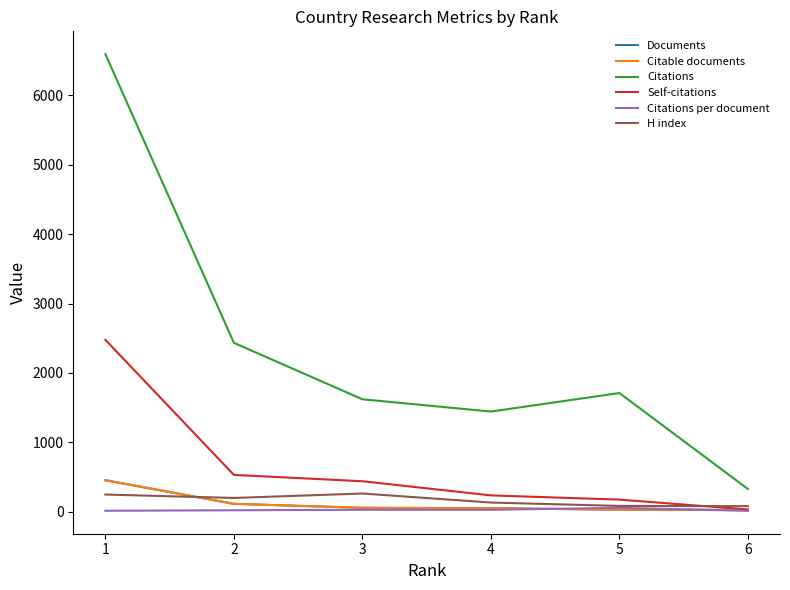

What is the difference between the Self-citations values at 5 and 6?

142.0